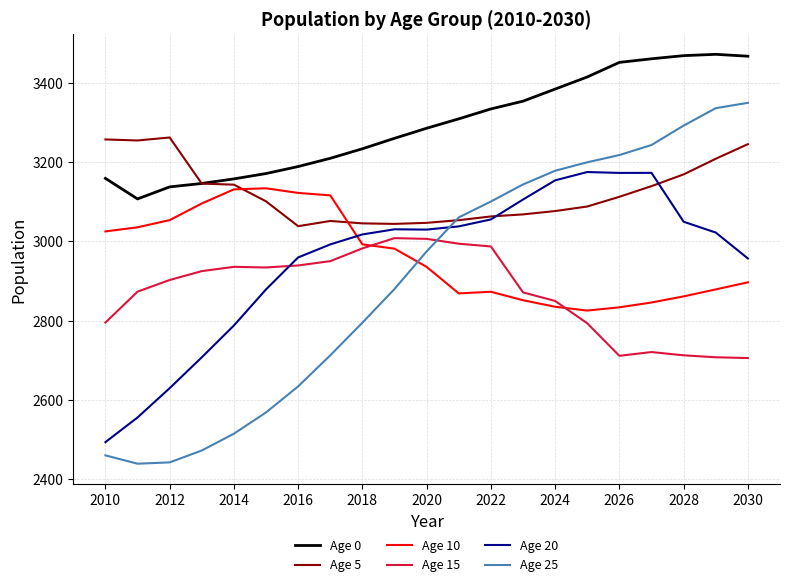

Which series has the widest spread of values?

Age 25